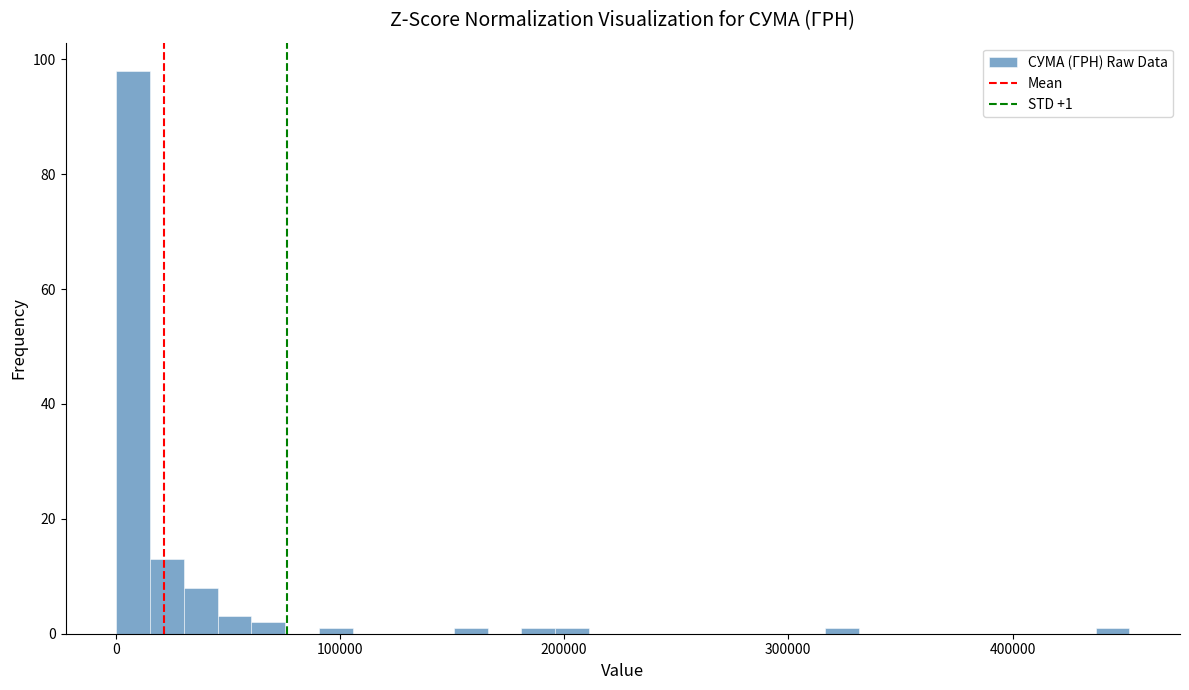

Read against the x-axis, roughly where is the centre of the tallest bar?

10000